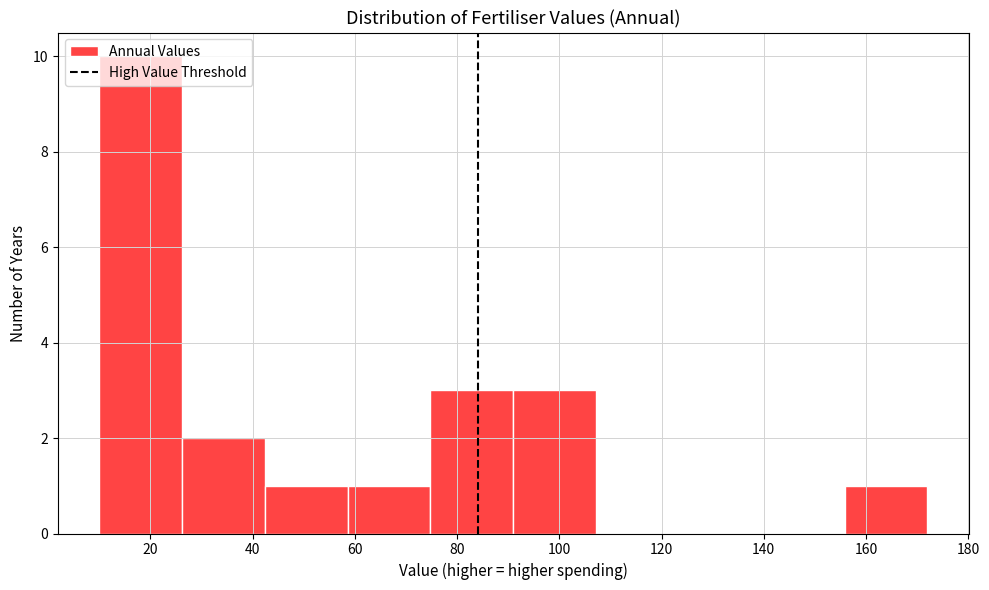

Reading left to right, list every bar in this chart as the range it spans on the x-axis followed by its height. Neither the bar edges nor the heights are printed on the chart, so give them approximately, as read against the axes.

10.0 to 26.2: 10
26.2 to 42.4: 2
42.4 to 58.6: 1
58.6 to 74.8: 1
74.8 to 91.0: 3
91.0 to 107.2: 3
107.2 to 123.4: 0
123.4 to 139.6: 0
139.6 to 155.8: 0
155.8 to 172.0: 1